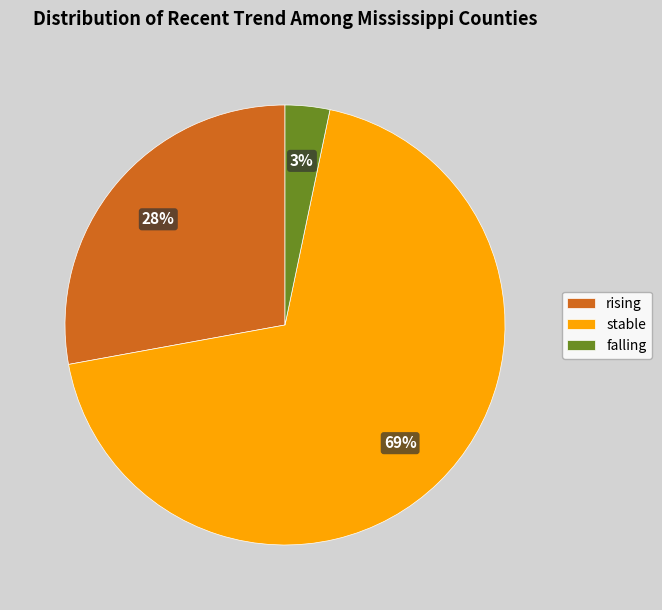

To the nearest percent, what is the difference between the largest and smallest slice percentages?

66%